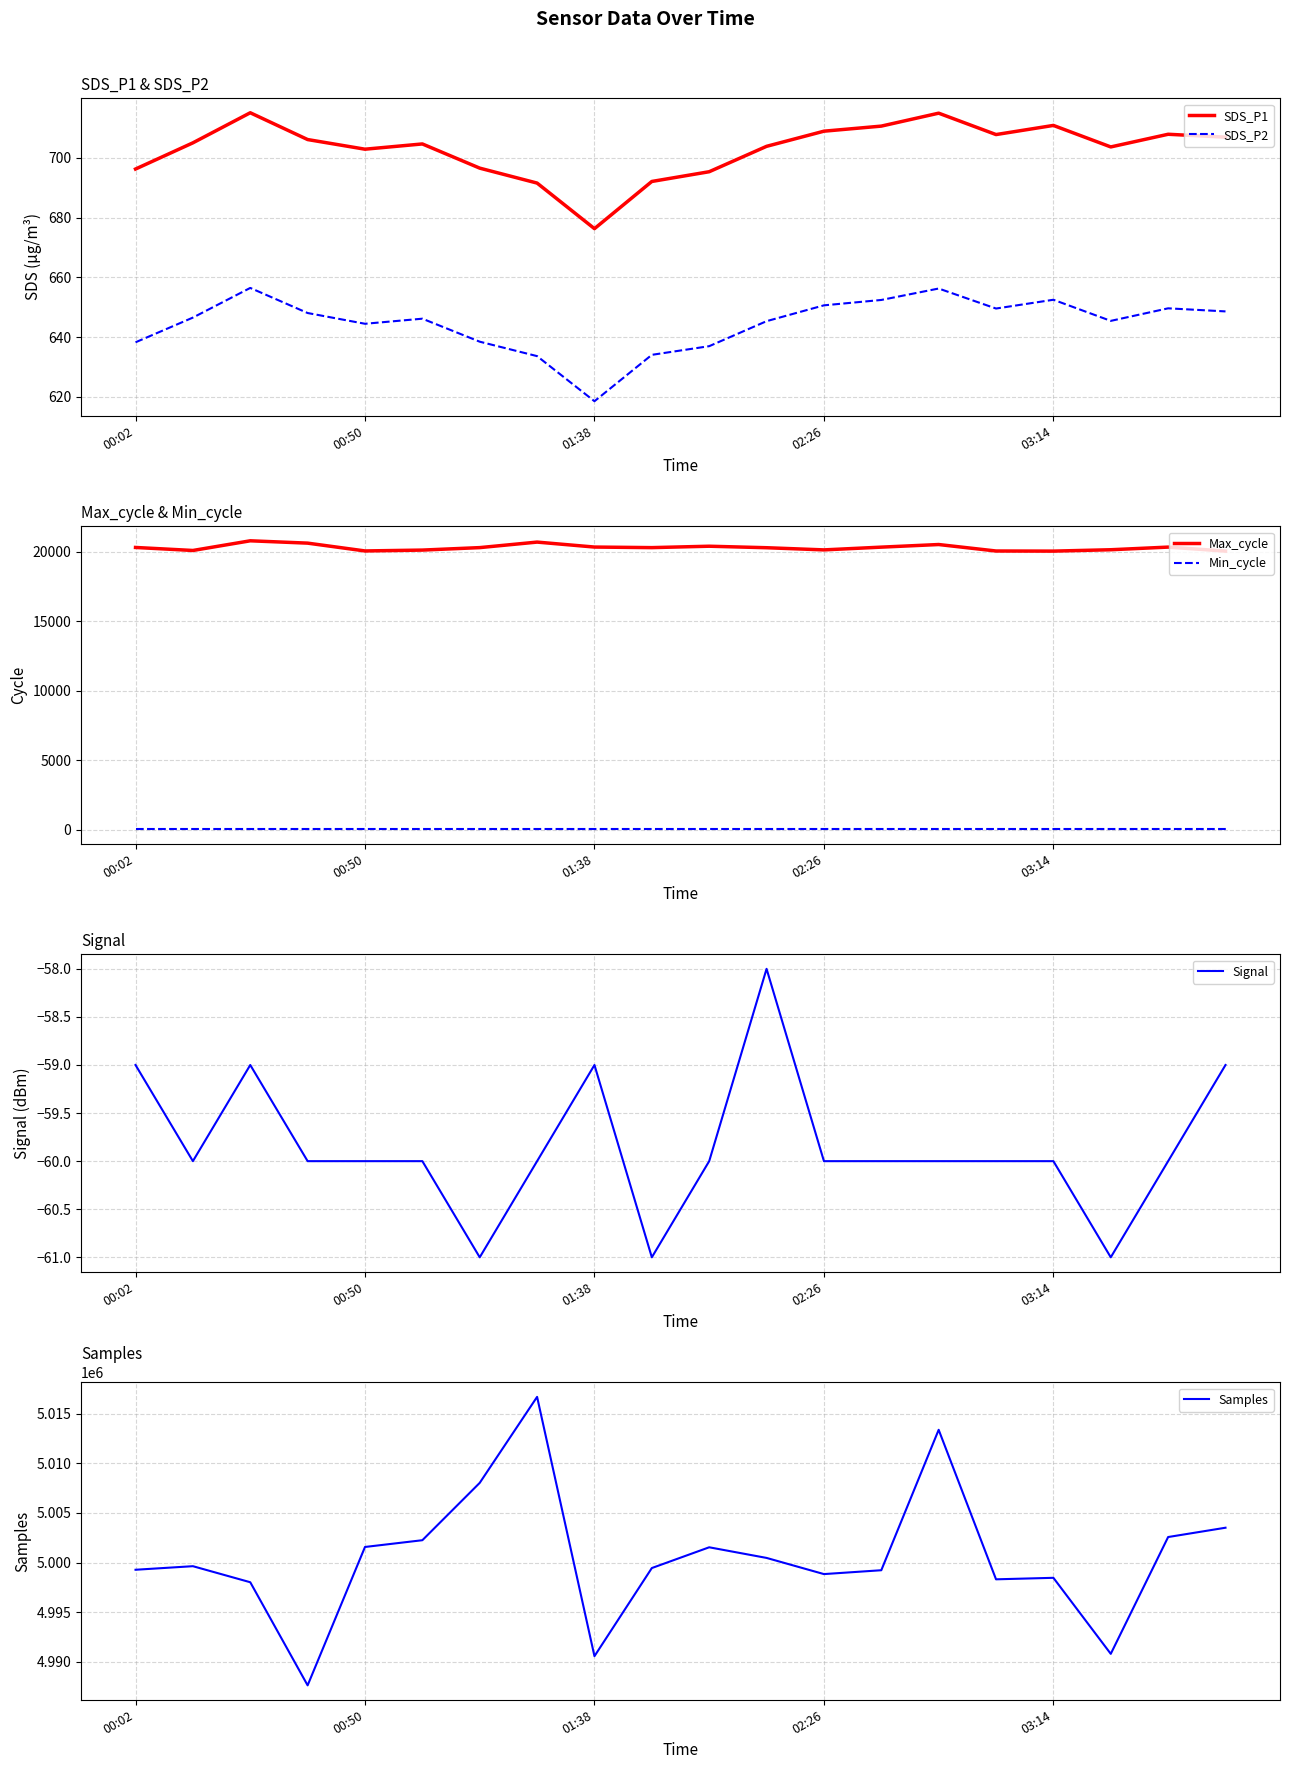

Rank the series by their maximum value, from highest to lowest.

Samples, Max_cycle, SDS_P1, SDS_P2, Min_cycle, Signal